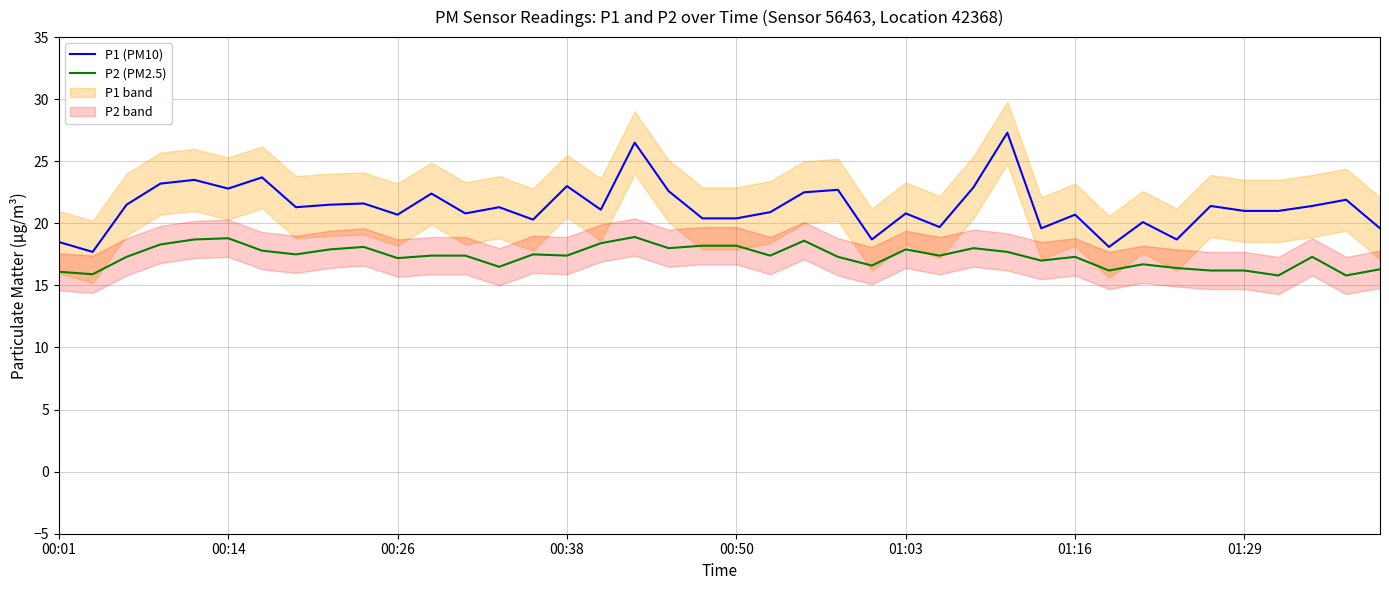

At 26, list the series in order from smallest to largest.

P2 (PM2.5), P1 (PM10)